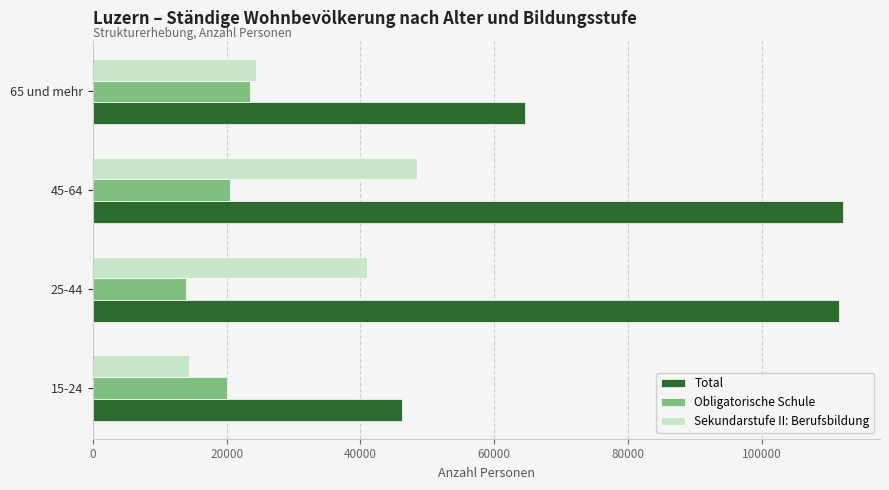

What is the average value of the Total series?

83624.8